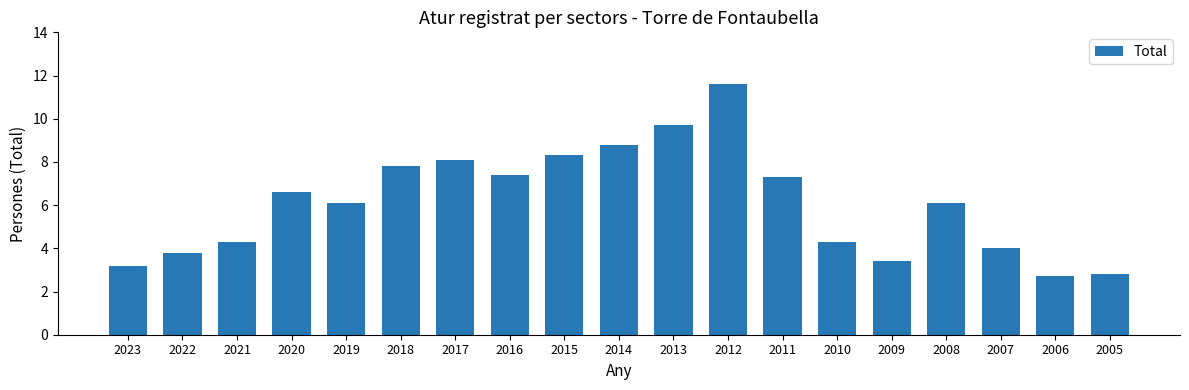

Read the value at 2018.

7.8